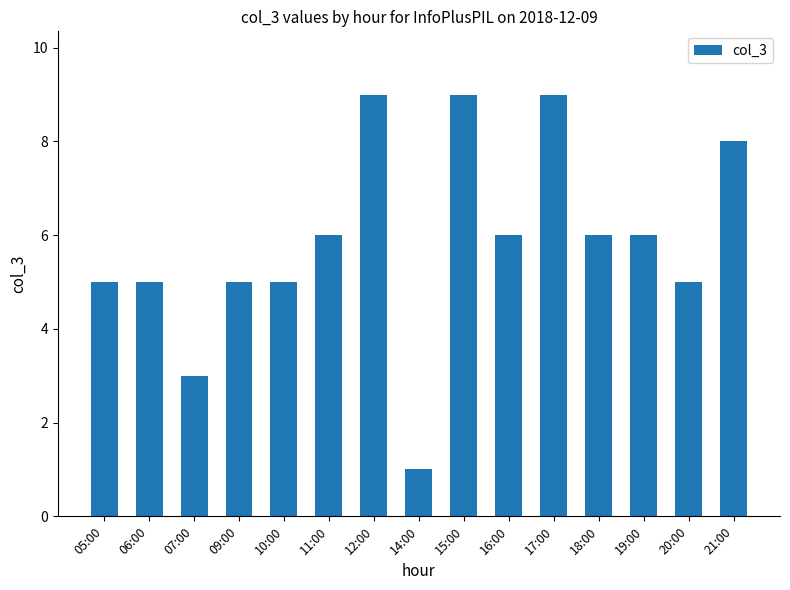

Count the number of data series in this chart.

1